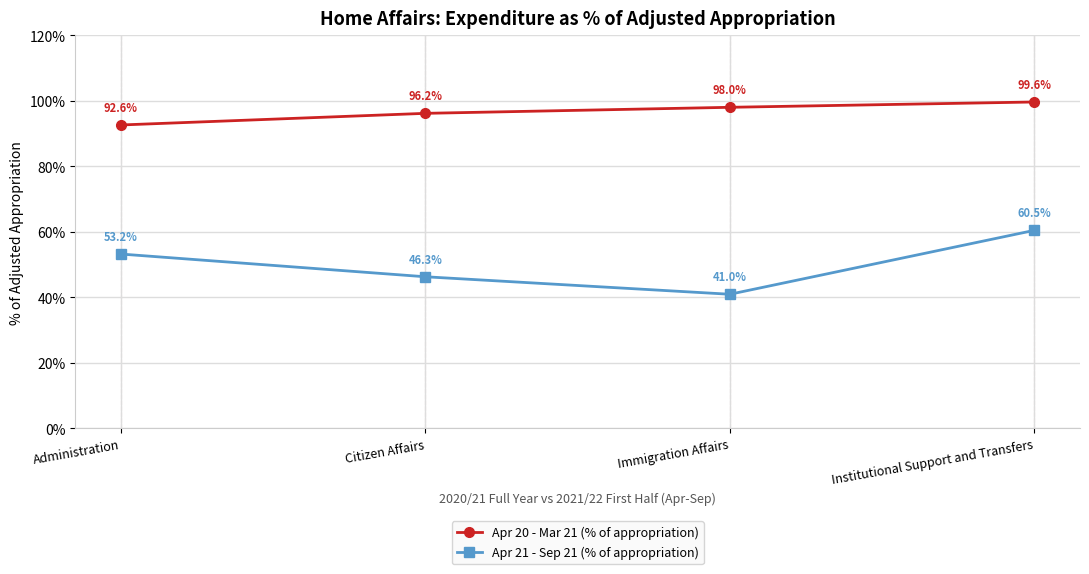

Where does the Apr 21 - Sep 21 (% of appropriation) series first go above 53?

Administration